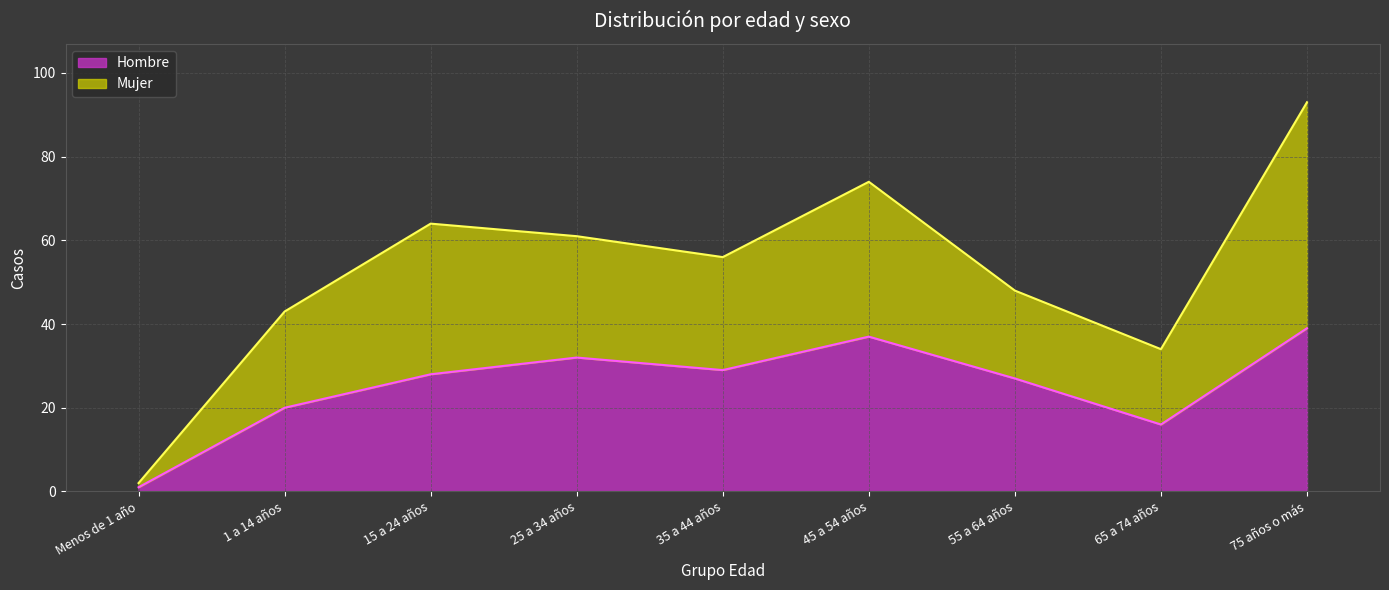

What is the total value across all series at 65 a 74 años?

34